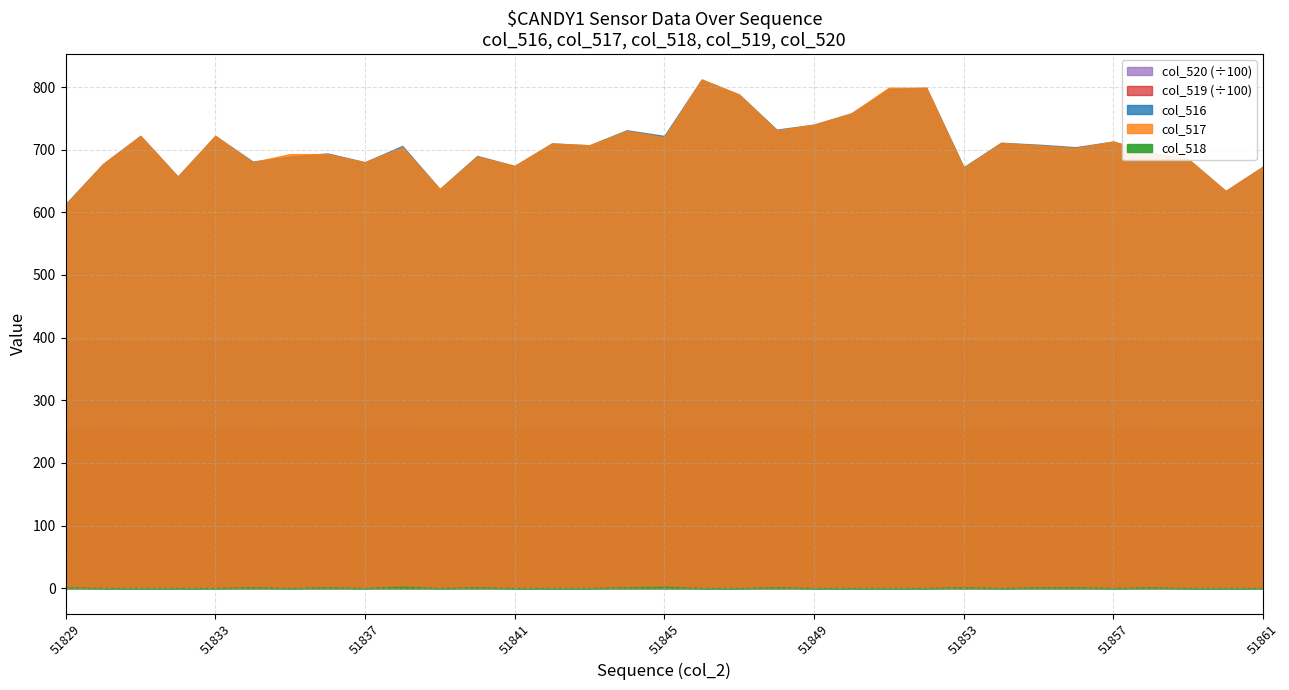

Rank the categories by col_519 value from highest to lowest.

51860, 51839, 51829, 51841, 51859, 51831, 51834, 51854, 51832, 51840, 51858, 51836, 51861, 51853, 51838, 51830, 51835, 51857, 51844, 51837, 51842, 51843, 51855, 51856, 51833, 51851, 51849, 51852, 51845, 51848, 51846, 51850, 51847